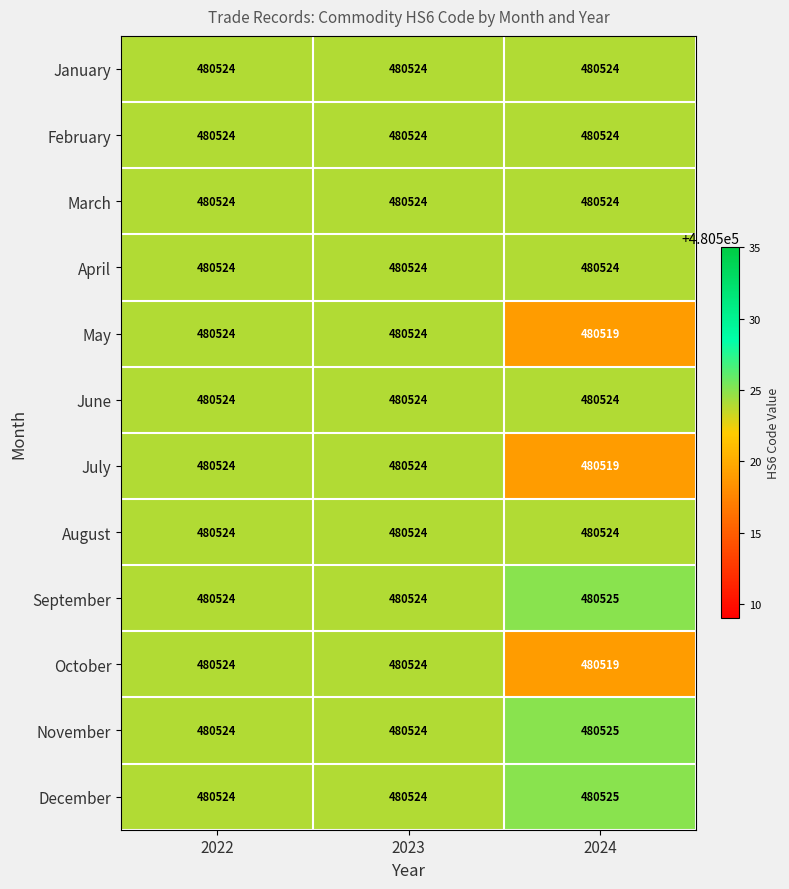

Which category has the lowest value in the July series?

2024